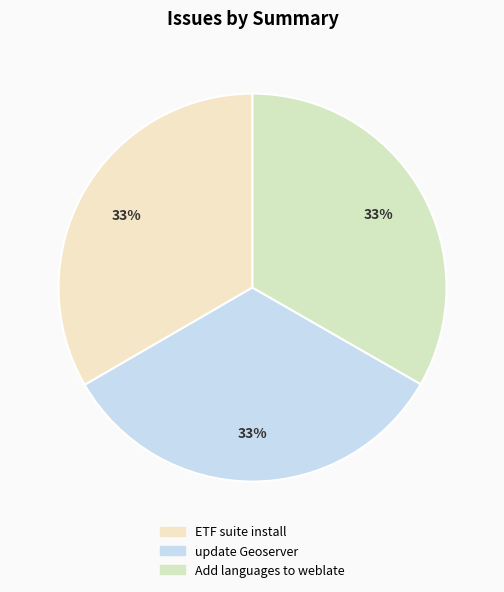

True or false: update Geoserver accounts for 33% of the total.

True